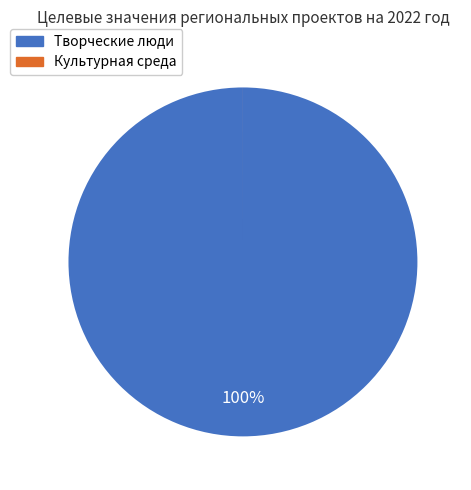

What is the largest slice in the pie chart?

Творческие люди